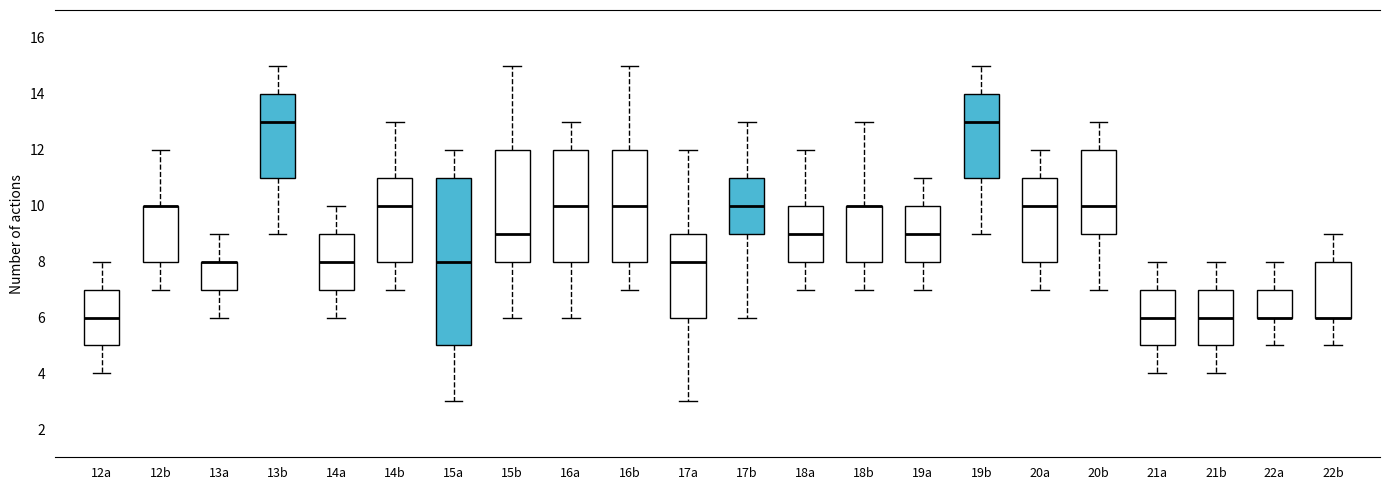

Where does the lower whisker of the box for 18b end on the y-axis? The values are not printed on the chart, so give them approximately, as read against the axis.

7